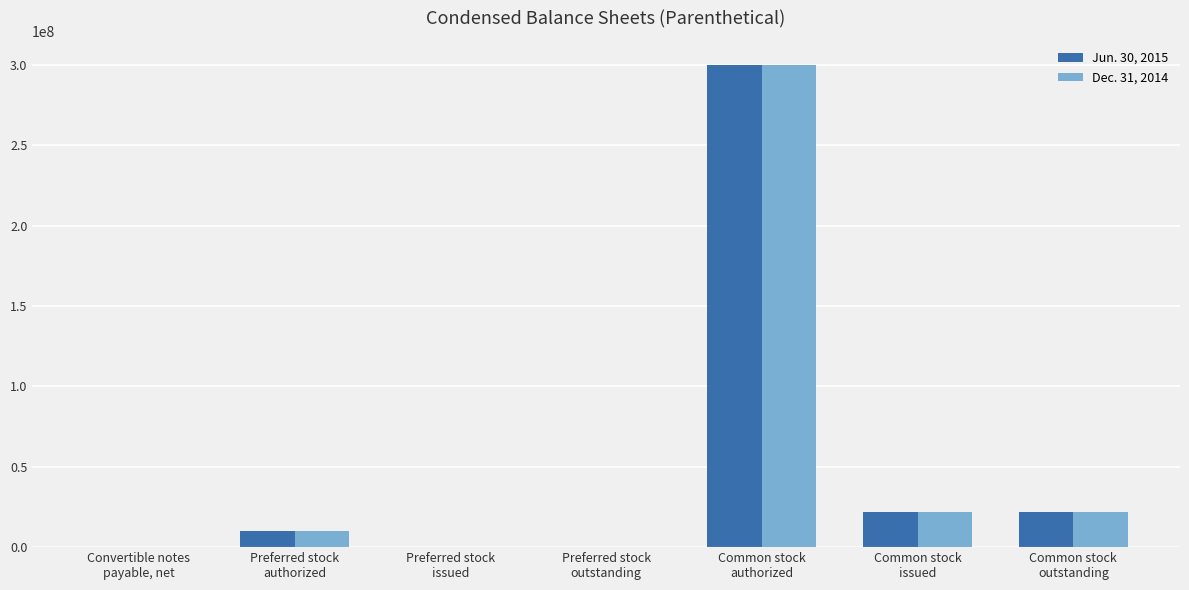

What is the greatest value displayed?

300000000